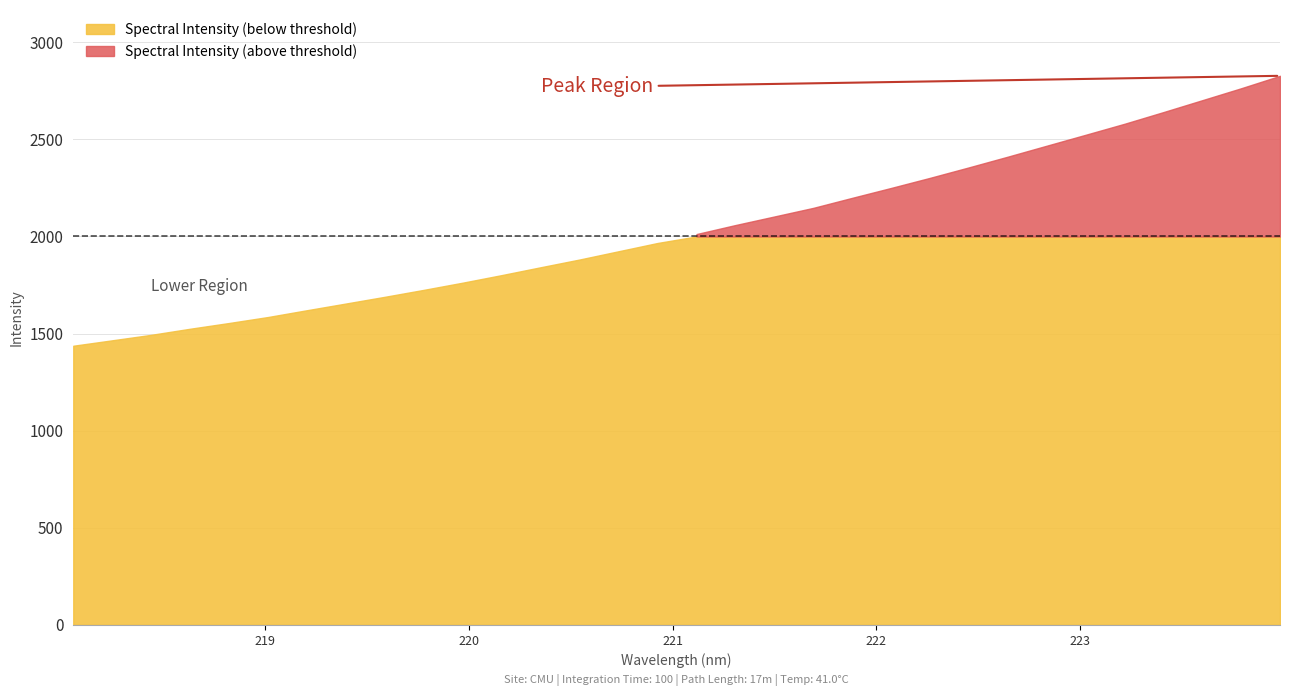

What is the label of the 6th point from the left?

219.0156